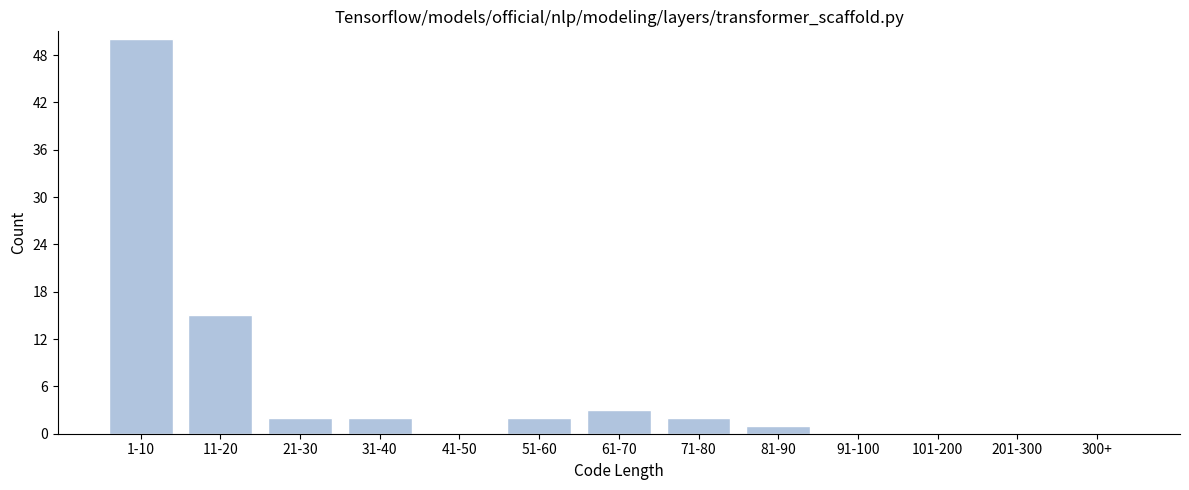

Reading right to left, transcribe all the data shown in this chart.

300+=0	201-300=0	101-200=0	91-100=0	81-90=1	71-80=2	61-70=3	51-60=2	41-50=0	31-40=2	21-30=2	11-20=15	1-10=50